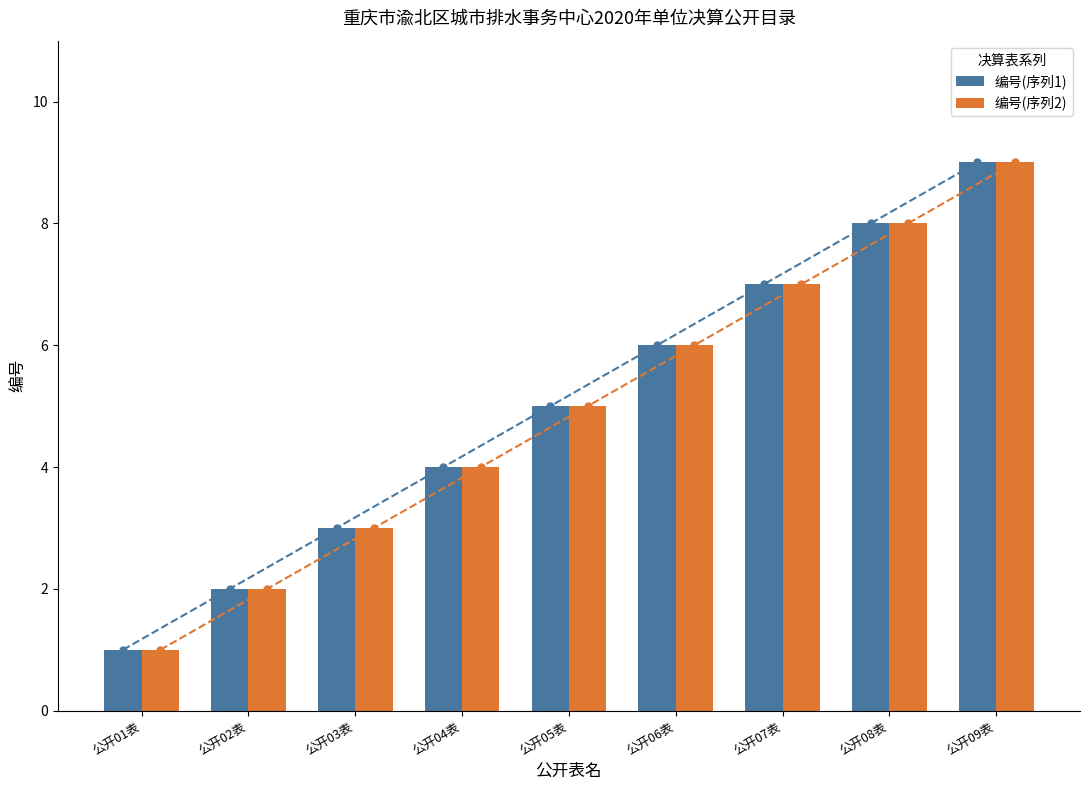

True or false: 编号(序列1) has a value of 7 at 公开07表.

True